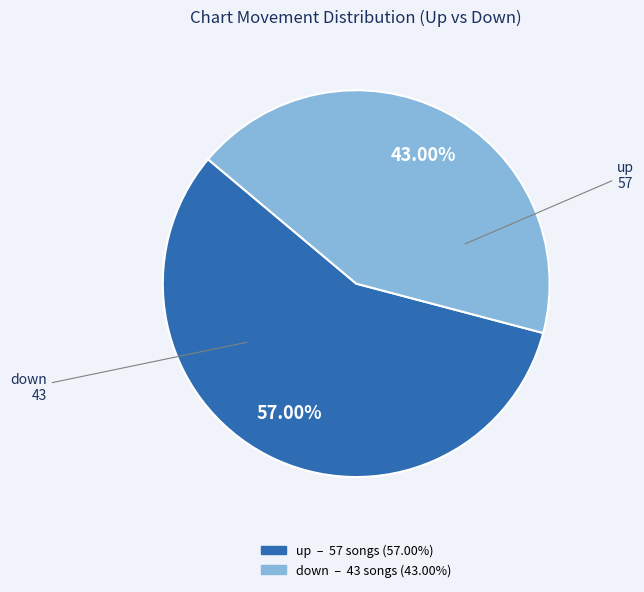

What is the smallest slice in the pie chart?

down